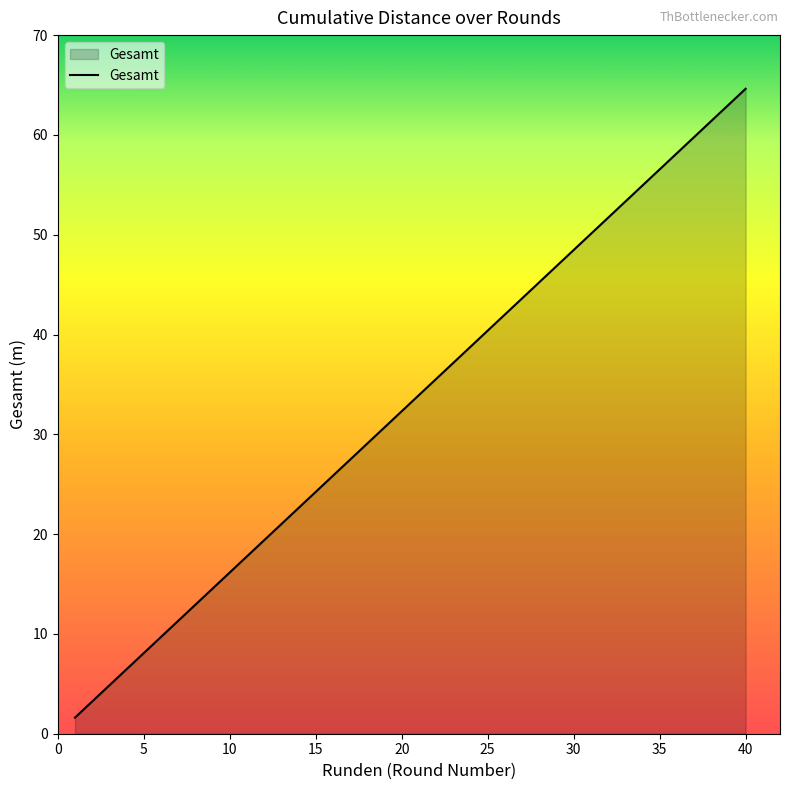

Reading right to left, what are all the values shown in this chart?

64.6	63.0	61.4	59.8	58.2	56.5	54.9	53.3	51.7	50.1	48.5	46.9	45.2	43.6	42.0	40.4	38.8	37.2	35.5	33.9	32.3	30.7	29.1	27.5	25.8	24.2	22.6	21.0	19.4	17.8	16.2	14.5	12.9	11.3	9.7	8.1	6.5	4.8	3.2	1.6